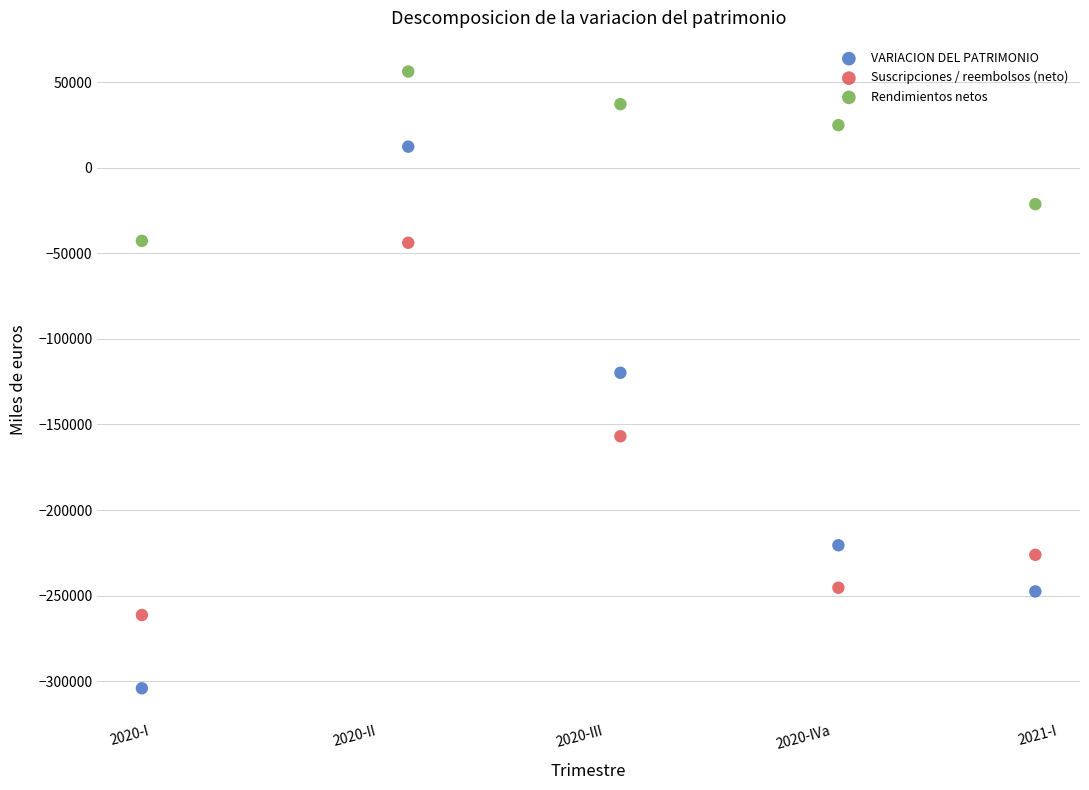

Across all data points, what is the range of Y values (max minus min)?

360219